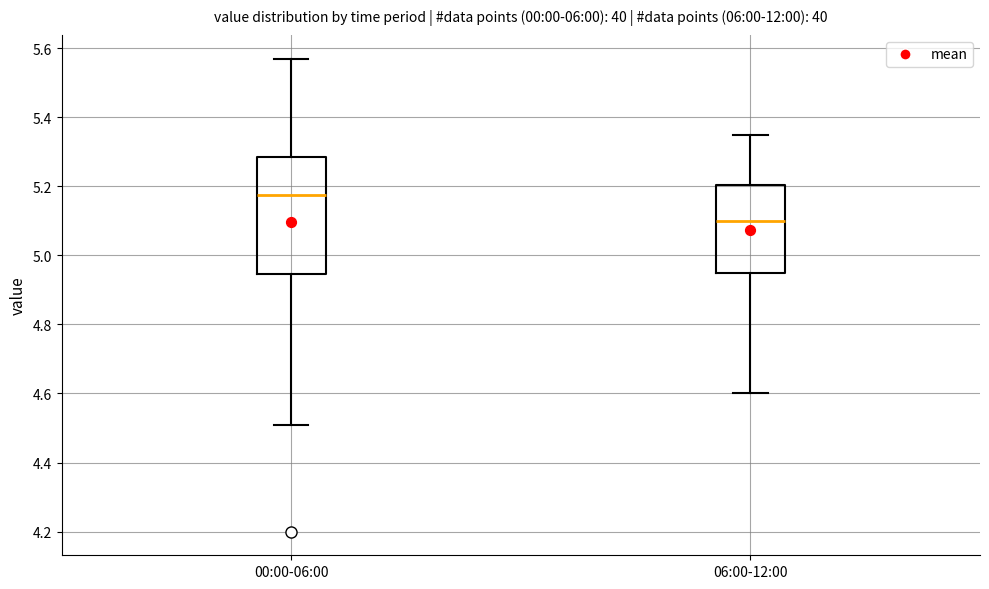

Which box's median line is the lowest?

06:00-12:00